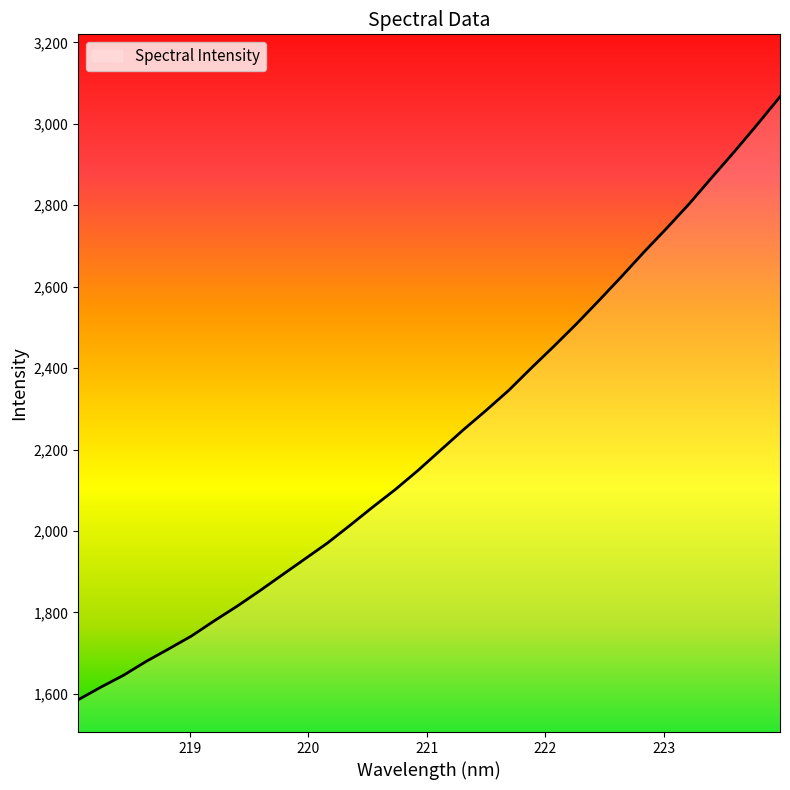

What is the difference between the second highest and minimum values?

1413.4